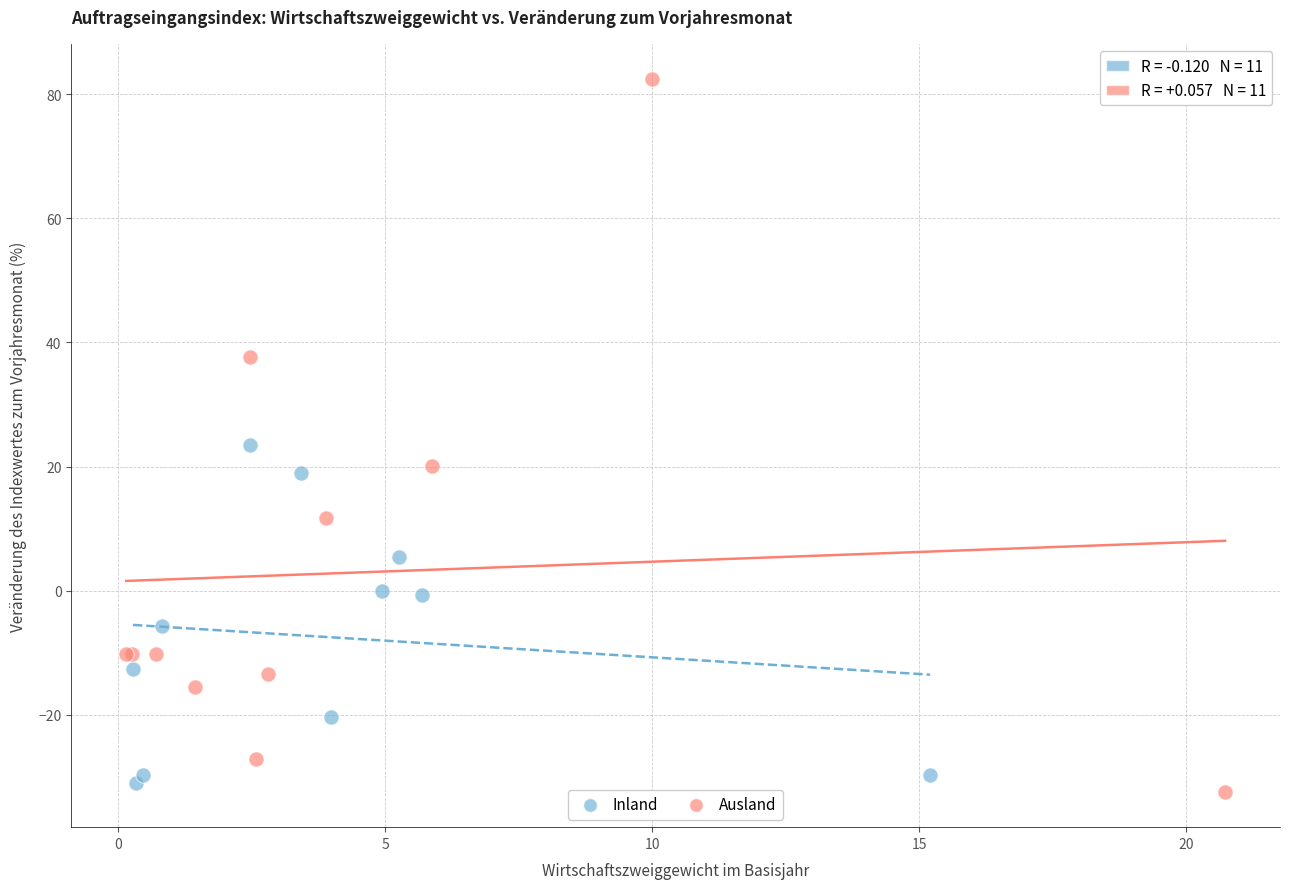

Which series reaches the maximum Y coordinate?

Ausland